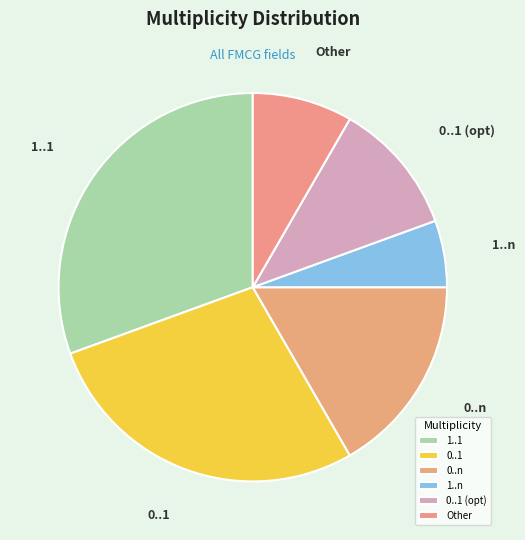

What is the smallest slice in the pie chart?

1..n